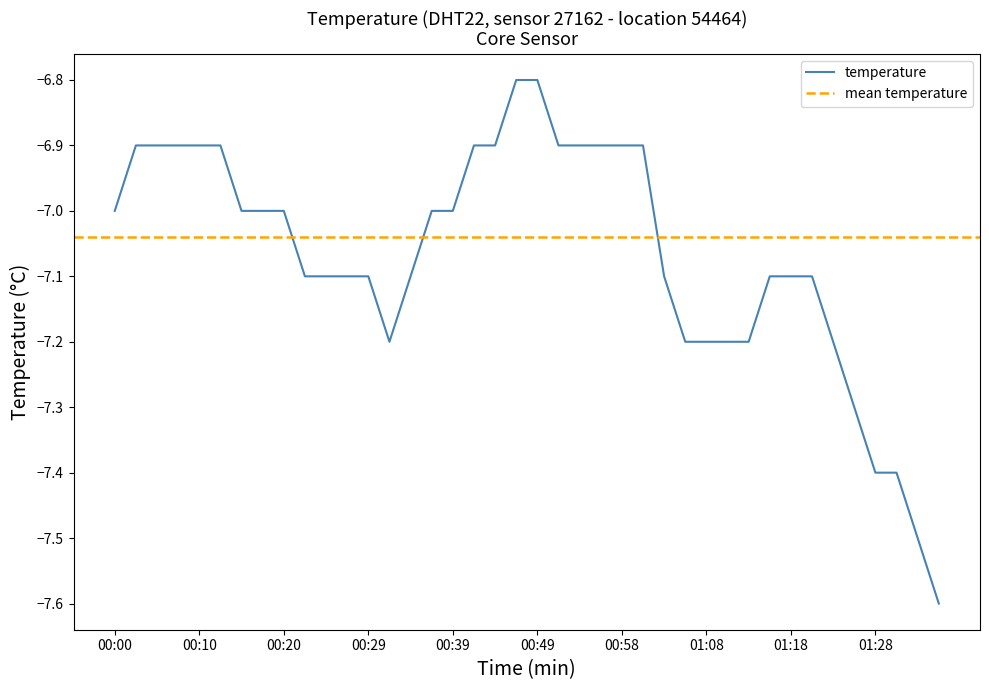

True or false: temperature has a value of -6.9 at 00:58.

True